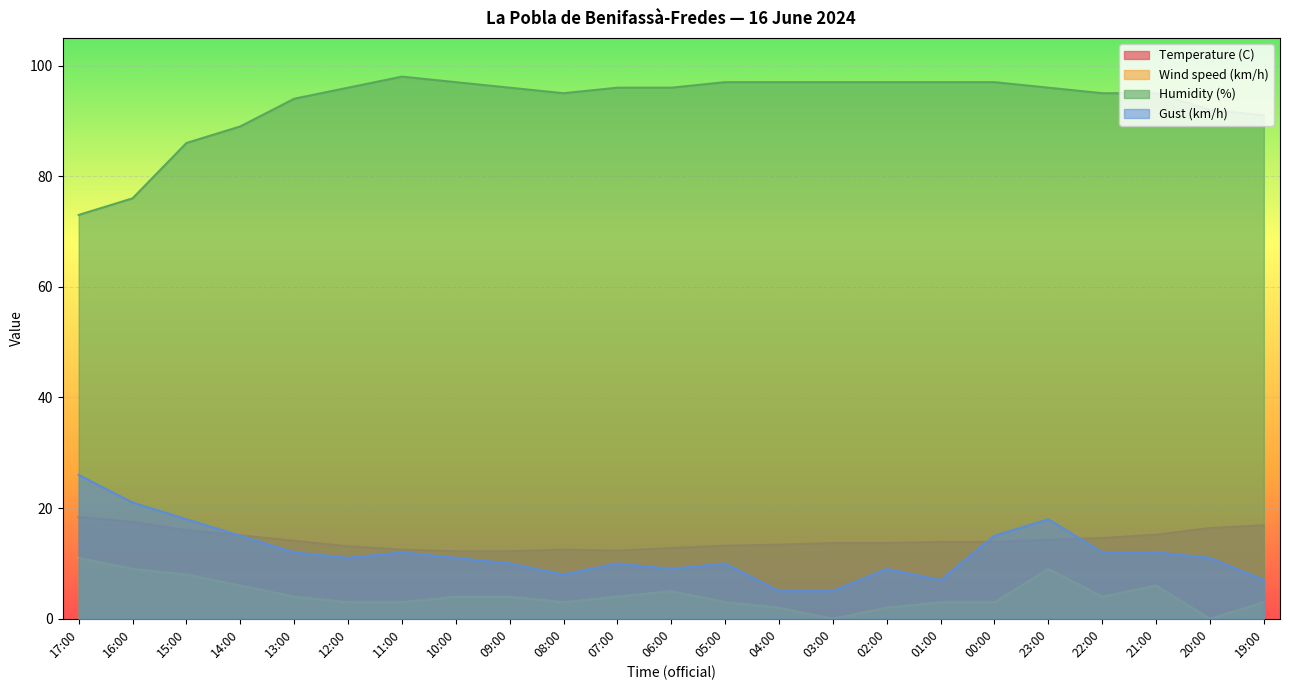

What position from the left is 20:00?

22